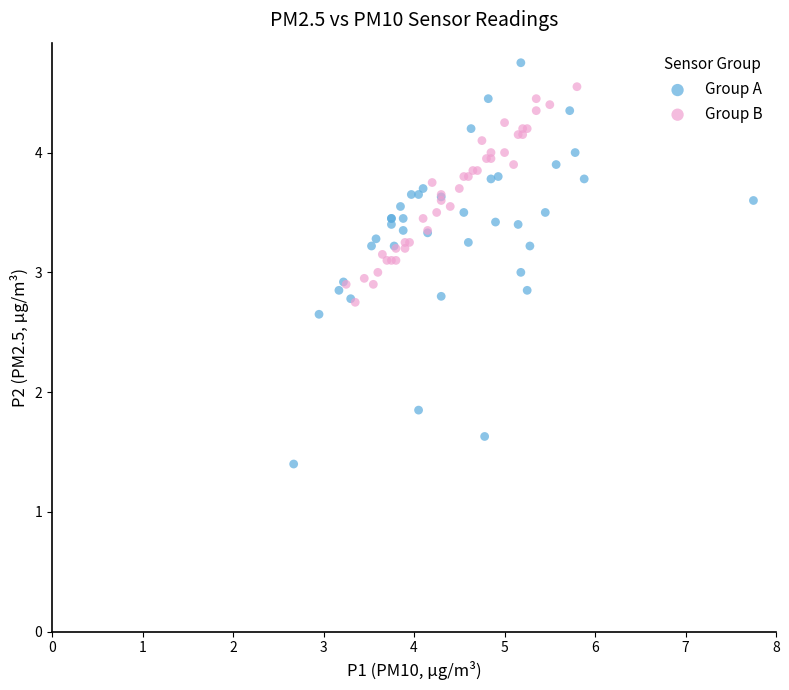

Which series contains the highest Y value?

Group A